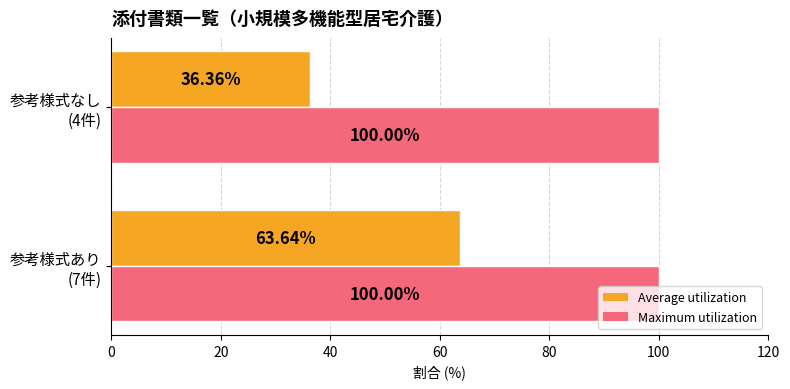

Count the number of data series in this chart.

2